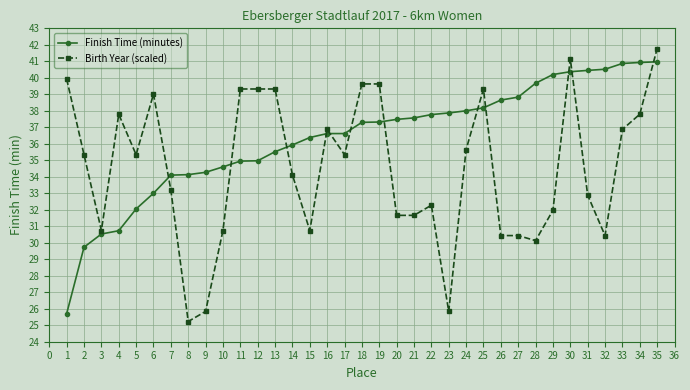

Is the value of Birth Year (scaled) at 18 greater than the value of Finish Time (minutes) at 14?

Yes